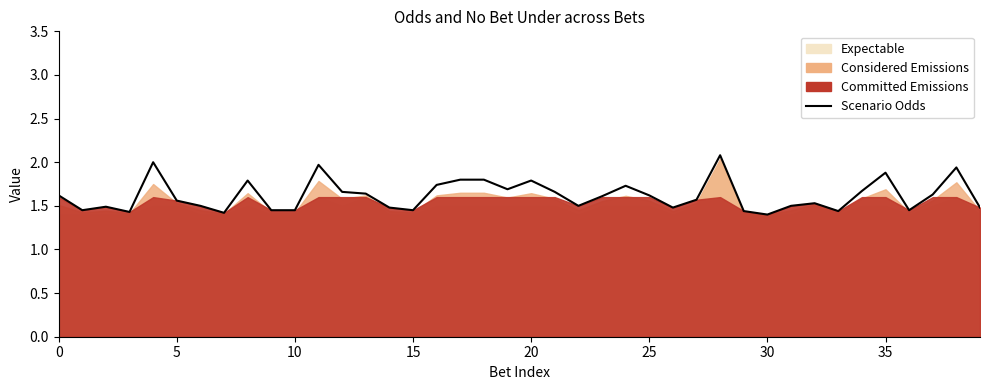

How many interior local valleys (lower than both neighbors) does the data have?

10